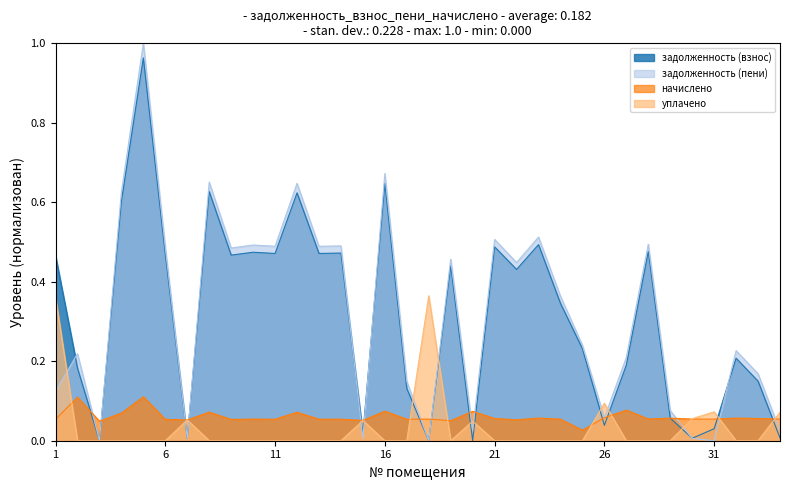

At which category is the sum across all series the highest?

5